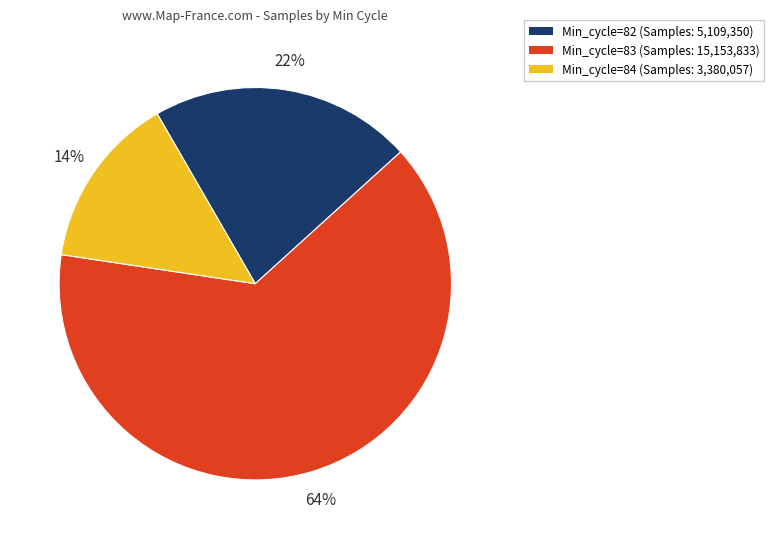

How many segments does this pie chart have?

3